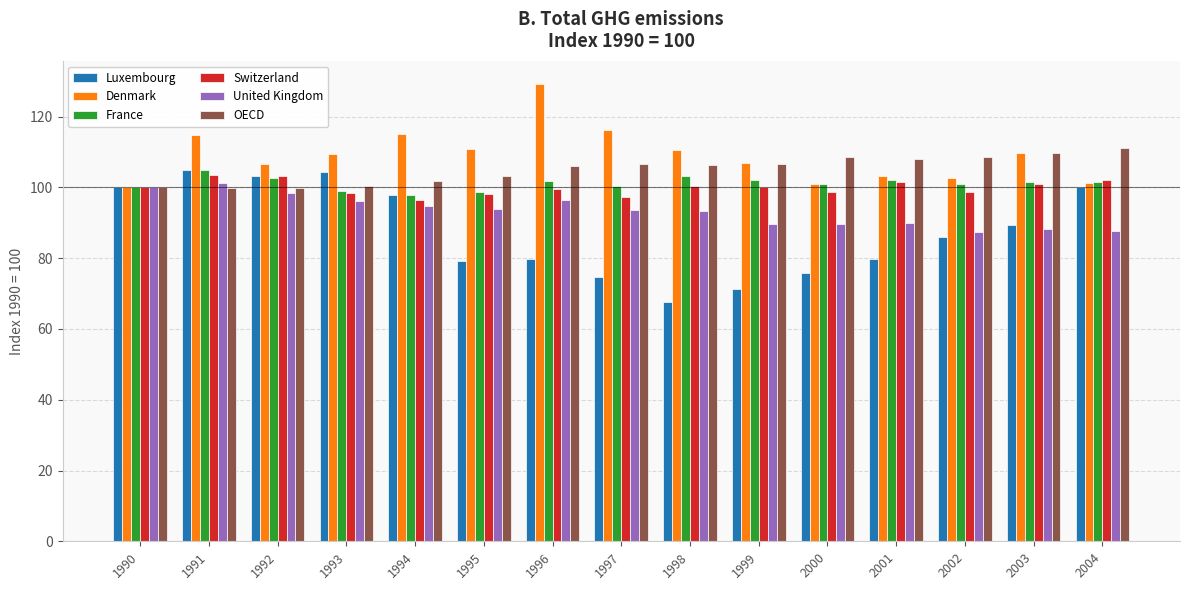

How many series are shown in this chart?

6